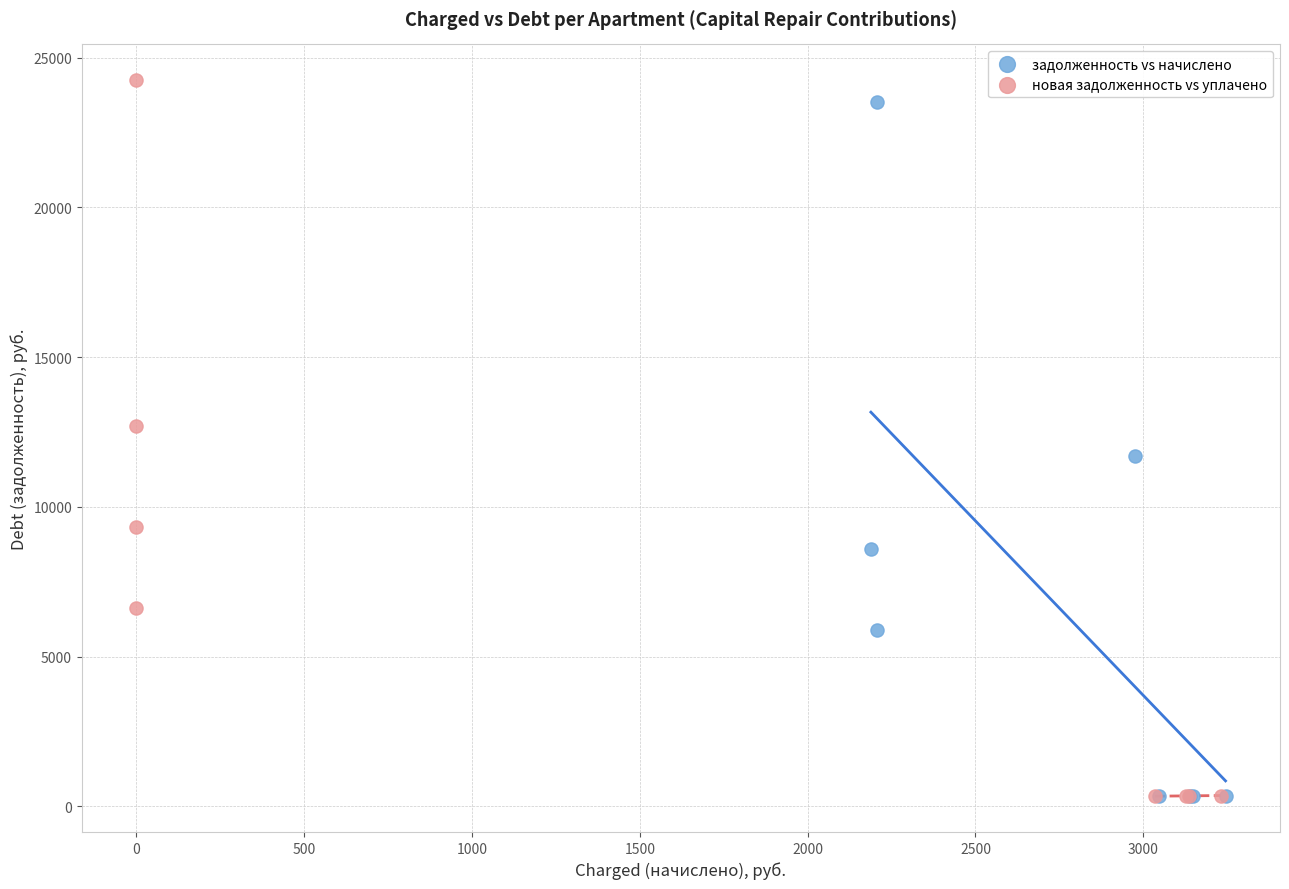

Which series has the widest spread of Y values?

новая задолженность vs уплачено